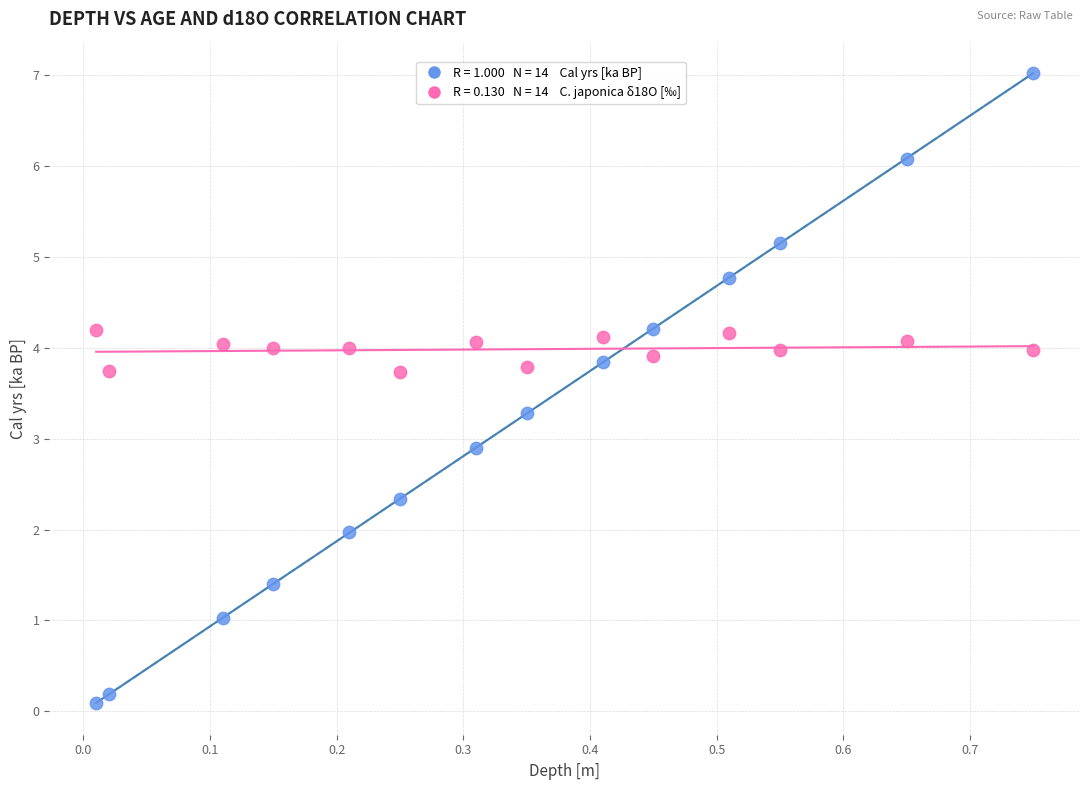

Across all series, what Y value is closest to 3?

2.9